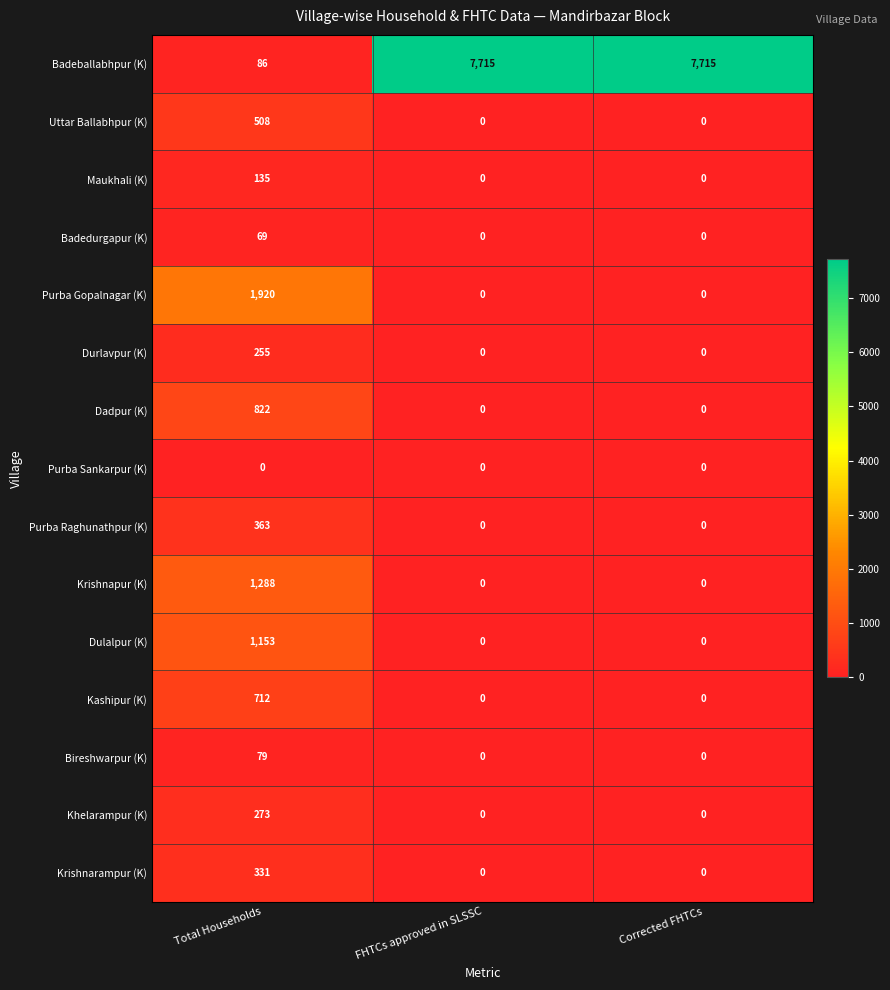

List the series in order of their peak value, lowest first.

Purba Sankarpur (K), Badedurgapur (K), Bireshwarpur (K), Maukhali (K), Durlavpur (K), Khelarampur (K), Krishnarampur (K), Purba Raghunathpur (K), Uttar Ballabhpur (K), Kashipur (K), Dadpur (K), Dulalpur (K), Krishnapur (K), Purba Gopalnagar (K), Badeballabhpur (K)